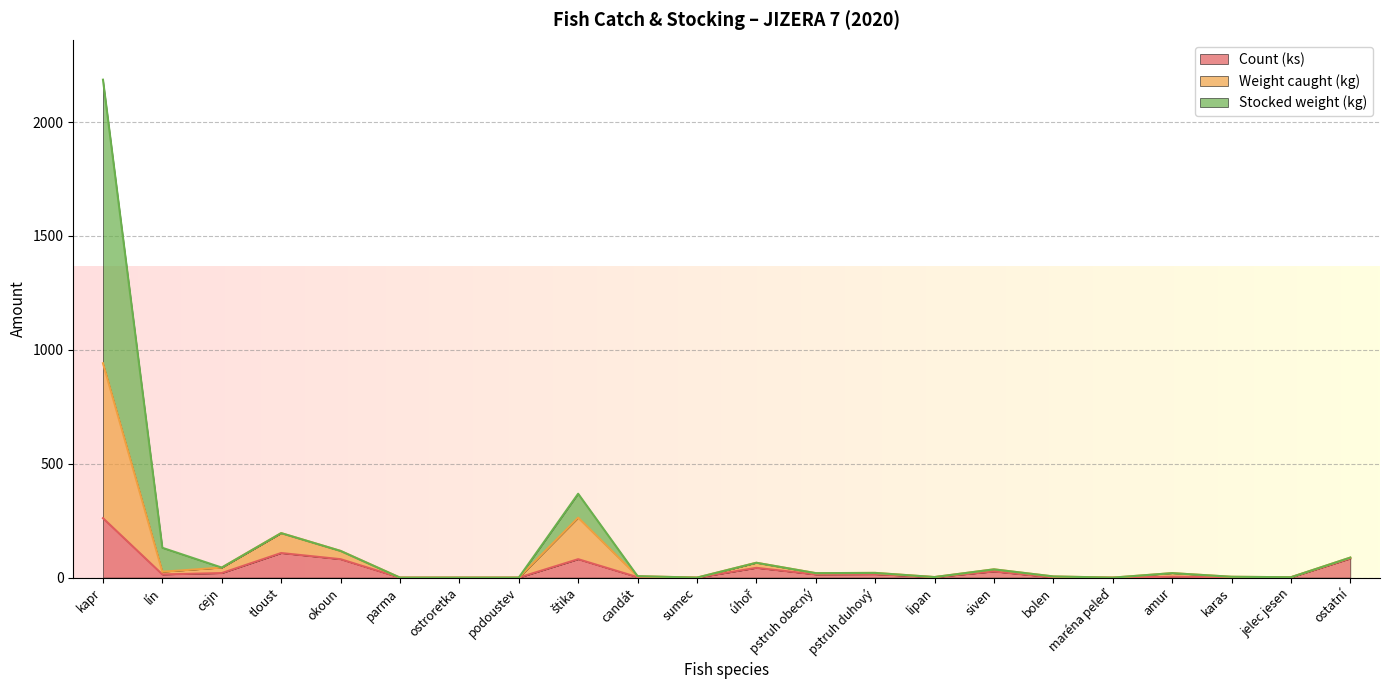

How many lines are shown in the chart?

3